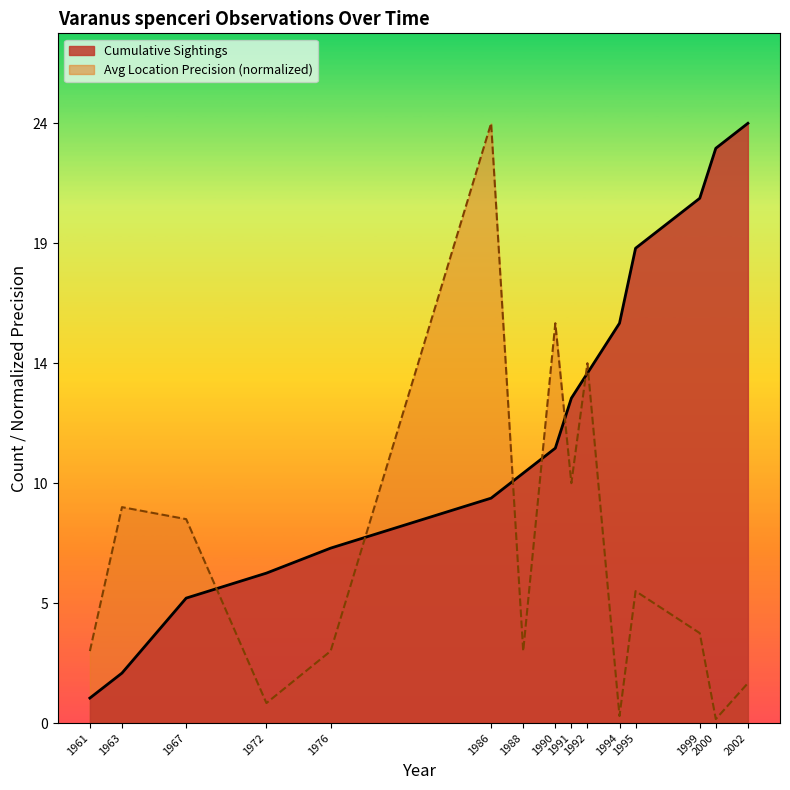

List the series in order of their overall mean, highest first.

Cumulative Sightings, Avg Location Precision (normalized)